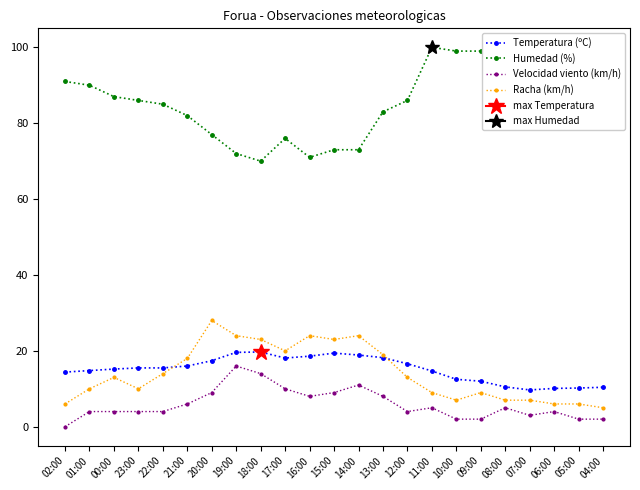

What is the difference between the maximum and minimum values in the Humedad (%) series?

30.0